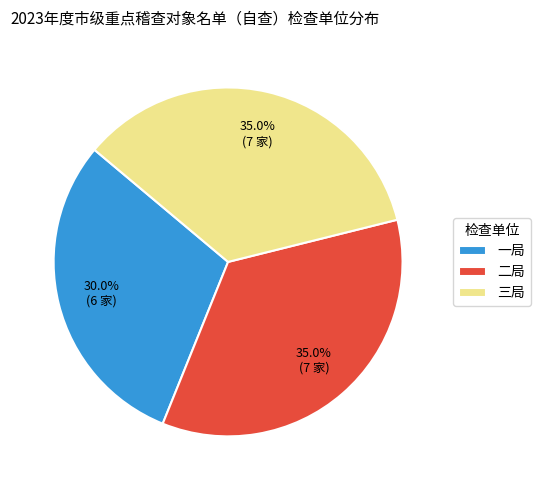

How many slices are in this pie chart?

3